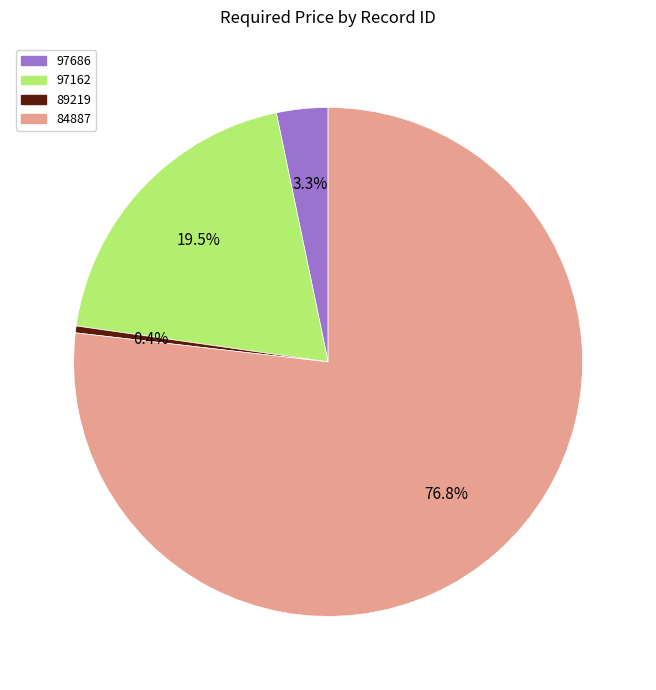

To the nearest percent, what is the difference between the 97686 and 97162 slice percentages?

16%